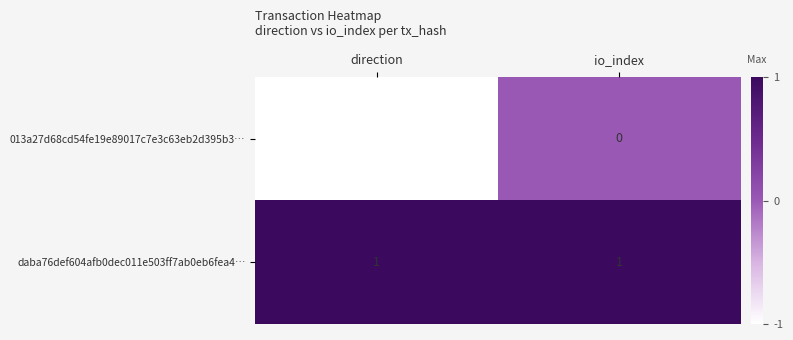

Reading left to right, list all the values displayed in this chart.

013a27d68cd54fe19e89017c7e3c63eb2d395b3…: -1	0
daba76def604afb0dec011e503ff7ab0eb6fea4…: 1	1